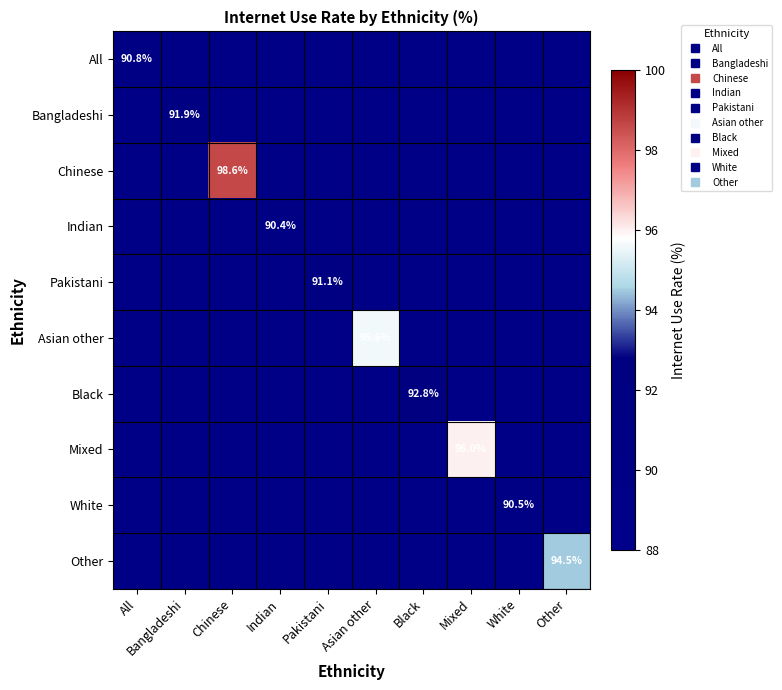

Between Pakistani and Indian, which is larger?

Pakistani